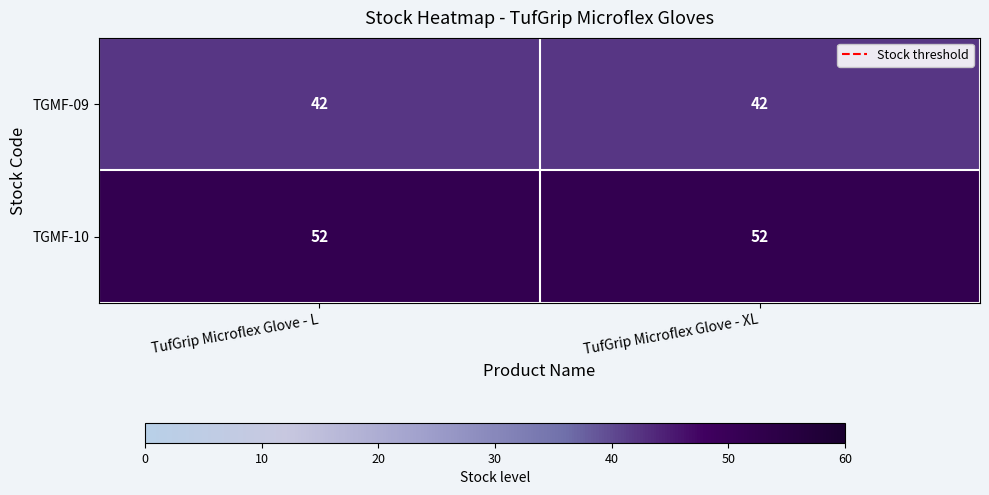

What is the total value across all series at TufGrip Microflex Glove - L?

94